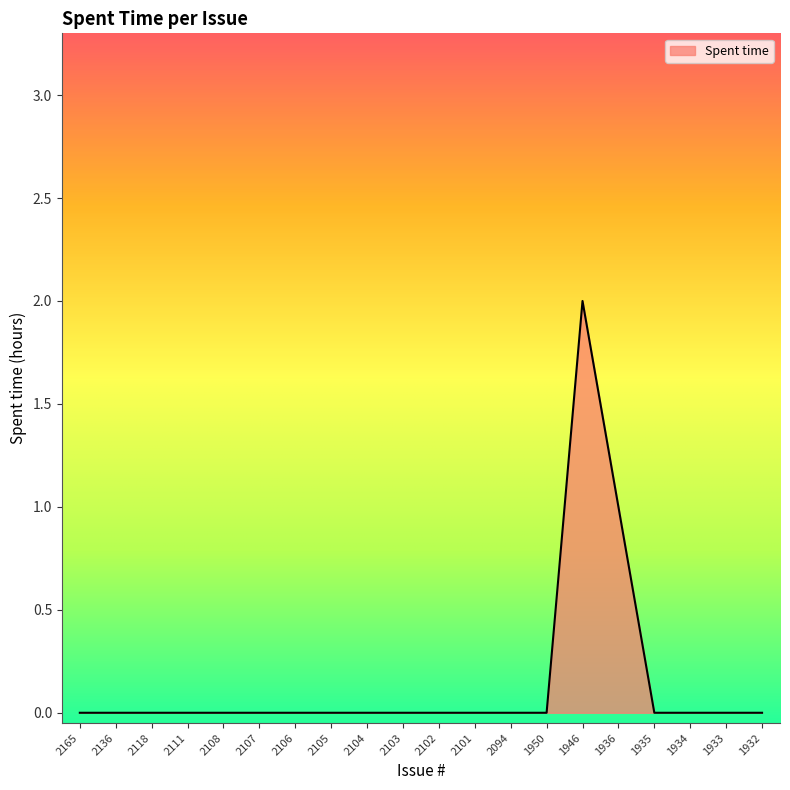

What is the maximum value shown in the chart?

2